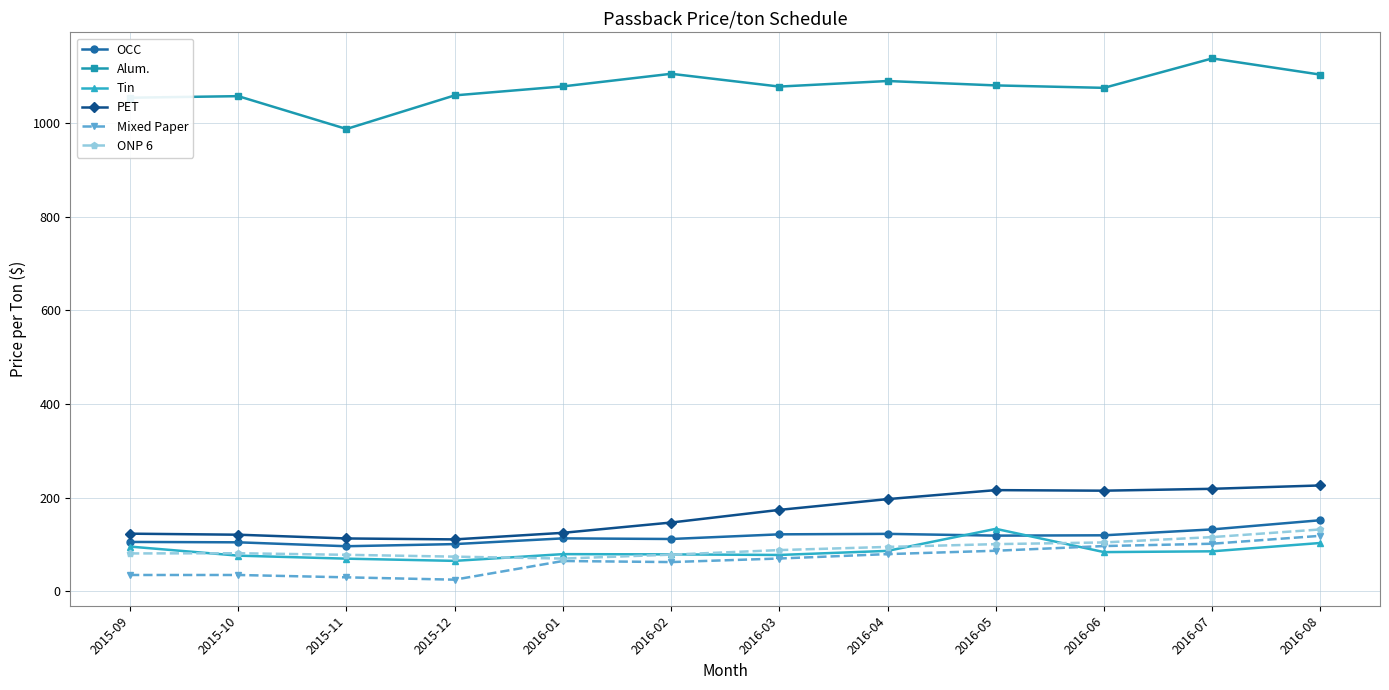

The value of ONP 6 at 2016-08 is 132.3. True or false?

True